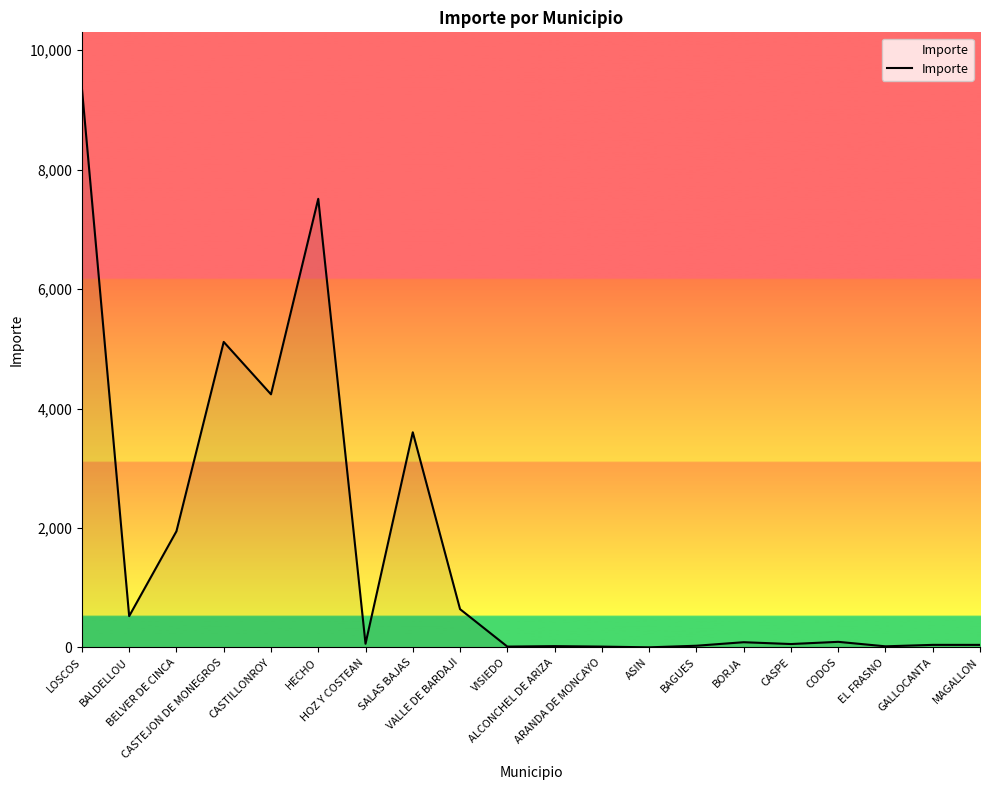

What is the greatest value displayed?

9361.8